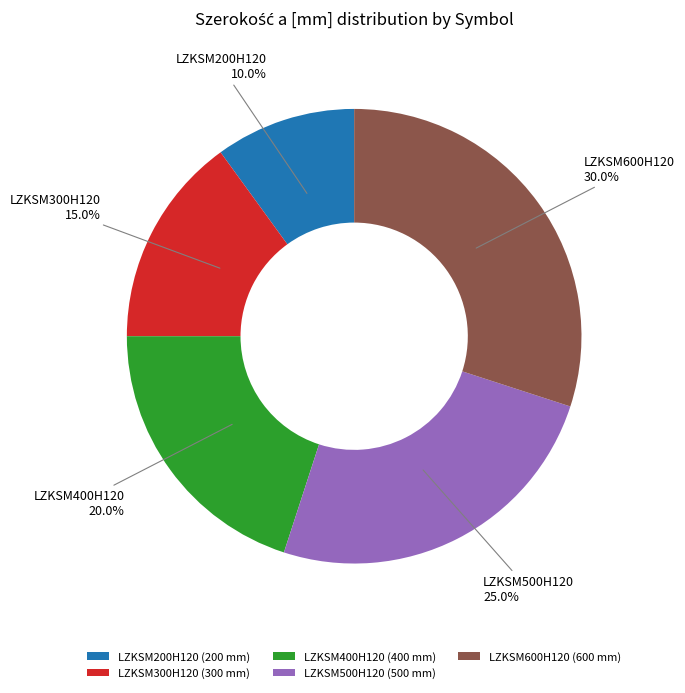

Which slice is the largest?

LZKSM600H120